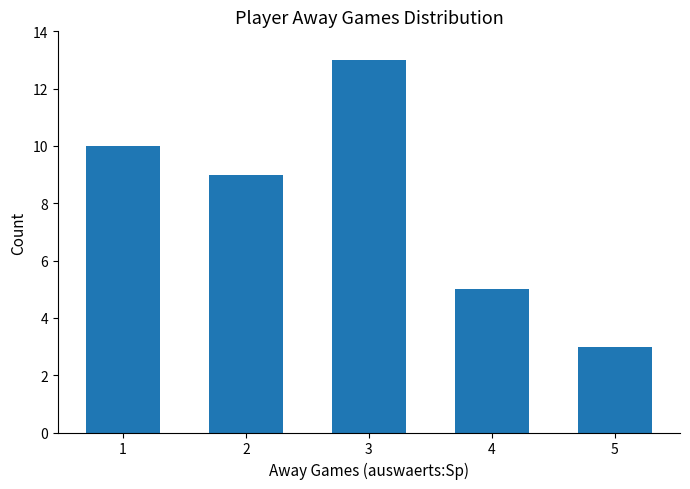

Reading left to right, extract all data points from this chart.

10	9	13	5	3